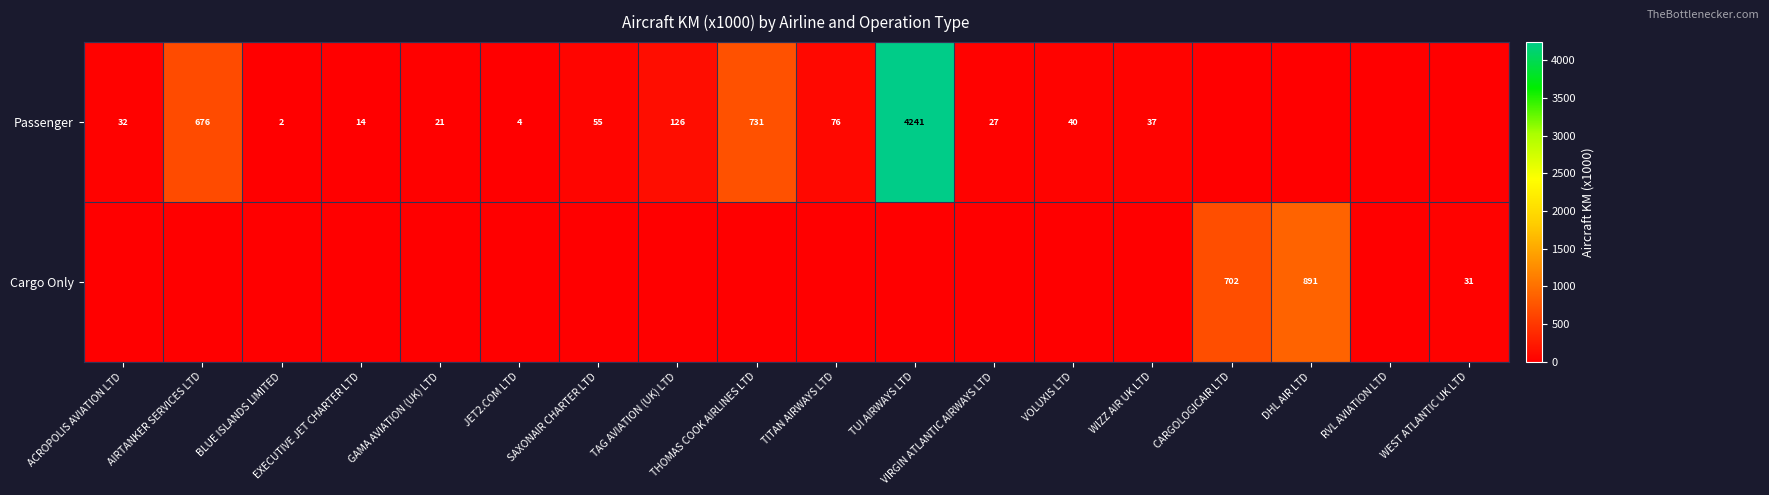

Is it true that Cargo Only equals 891 at DHL AIR LTD?

True